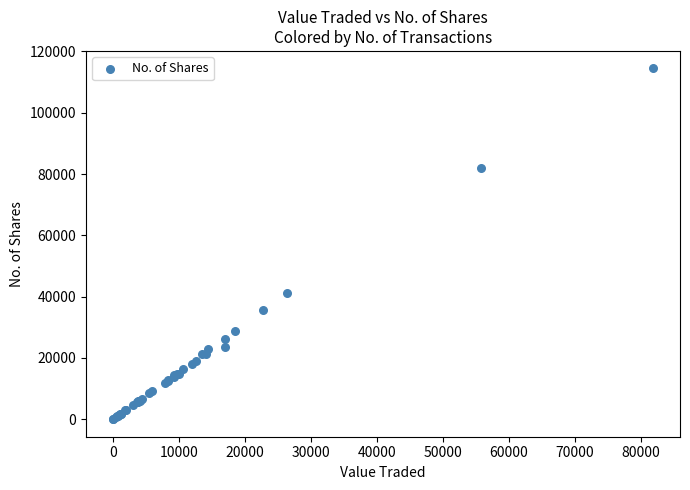

What Y value in the scatter plot is closest to 57230?

41269